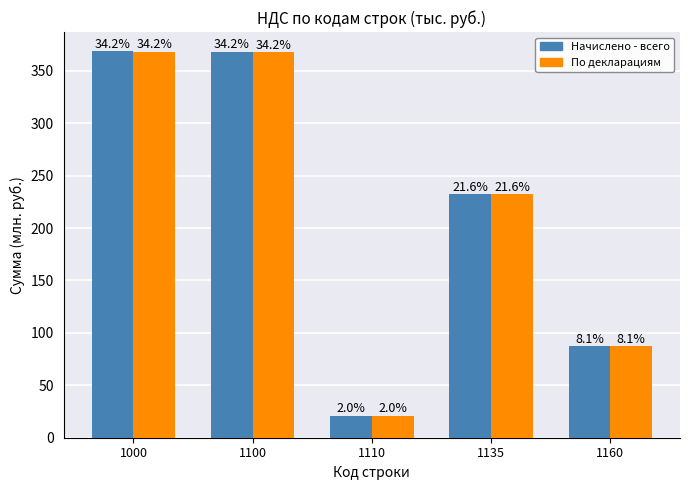

Does the chart contain stacked bars?

No